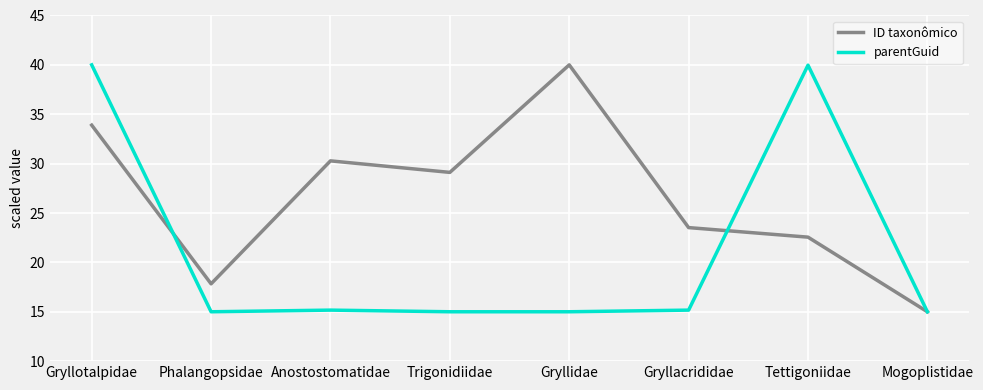

Reading right to left, list all the values displayed in this chart.

ID taxonômico: 15.0	22.6	23.5	40.0	29.1	30.3	17.8	33.9
parentGuid: 15.0	40.0	15.2	15.0	15.0	15.2	15.0	40.0